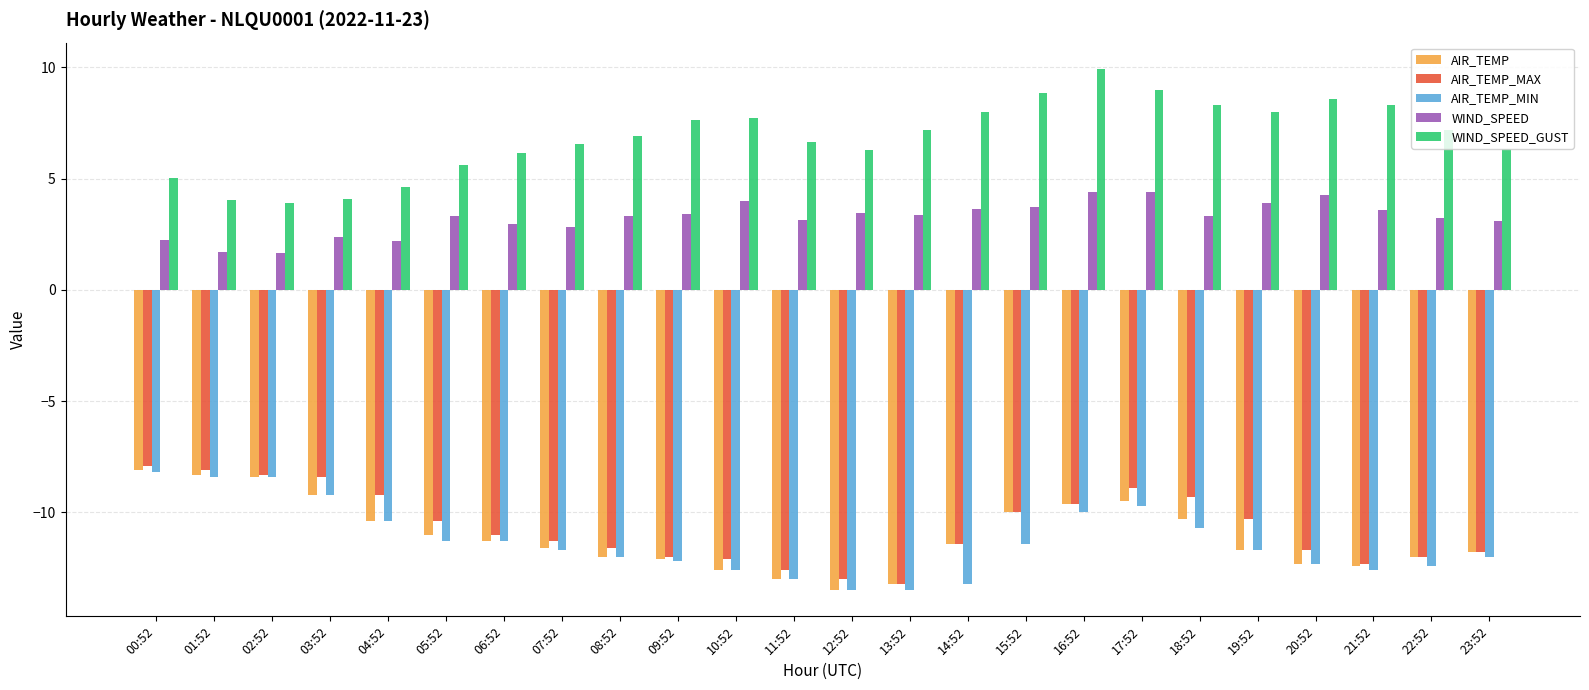

What is the maximum value shown in the chart?

9.9